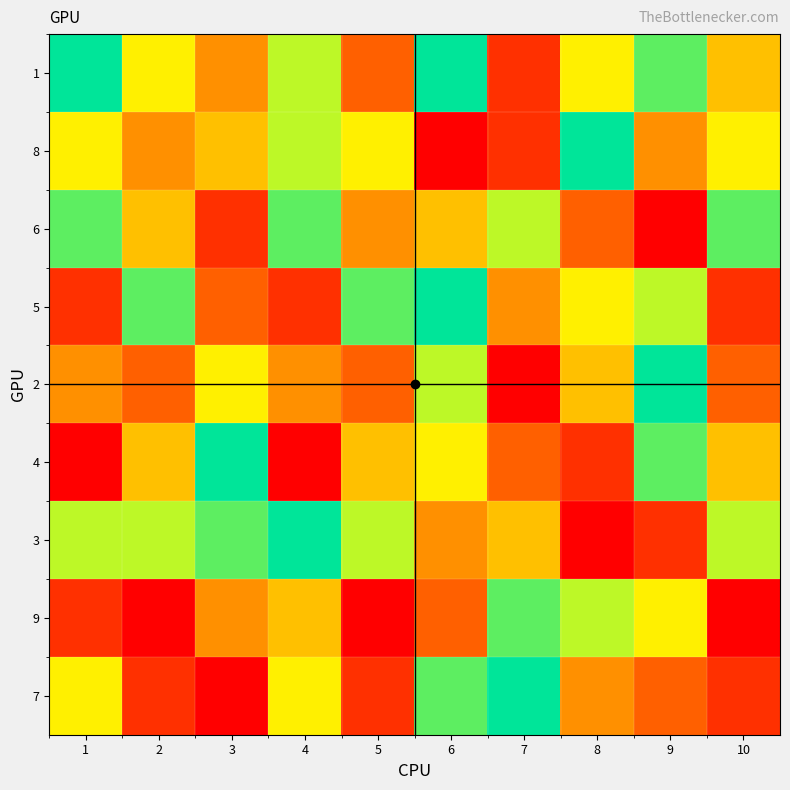

Which series has the widest spread of values?

8